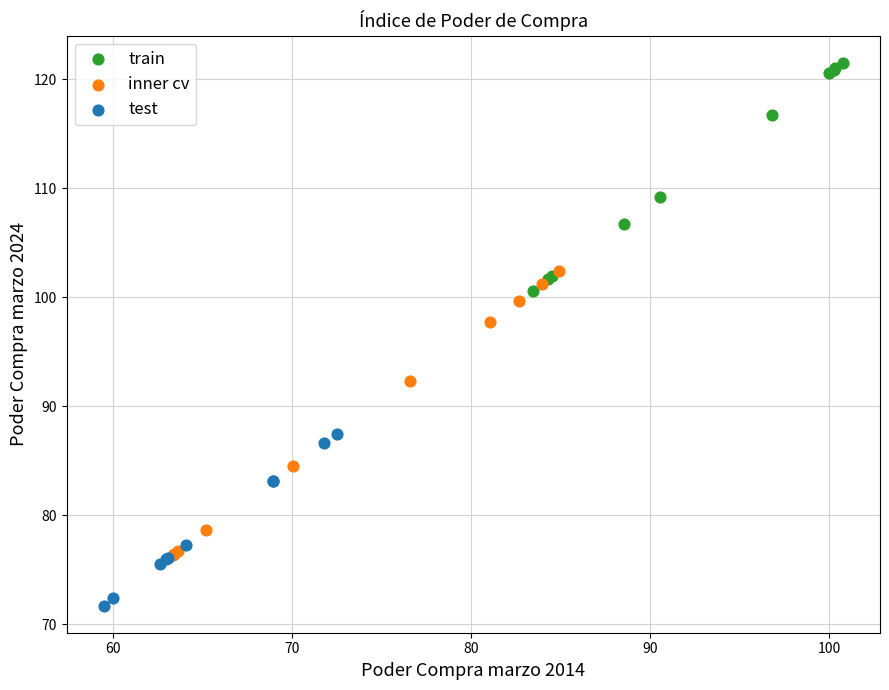

Which series has the widest spread of Y values?

inner cv